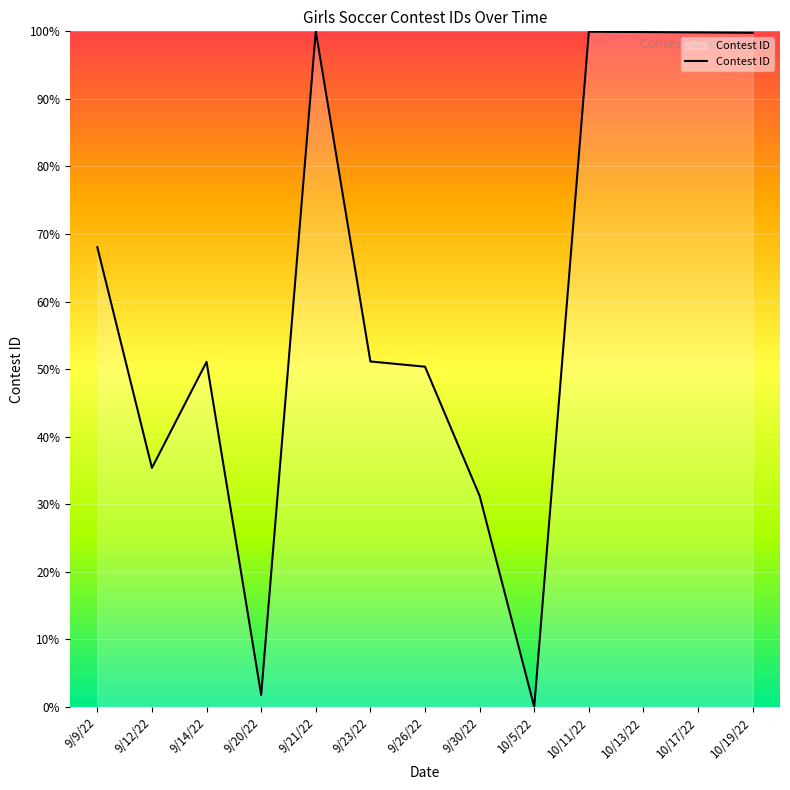

What is the difference between the values at 10/11/22 and 9/26/22?

49.6